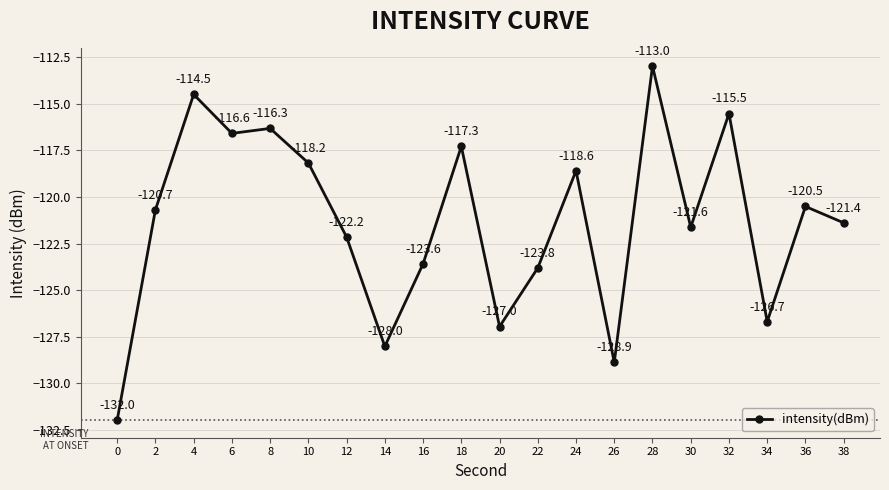

Does the chart display data point markers on the line(s)?

Yes